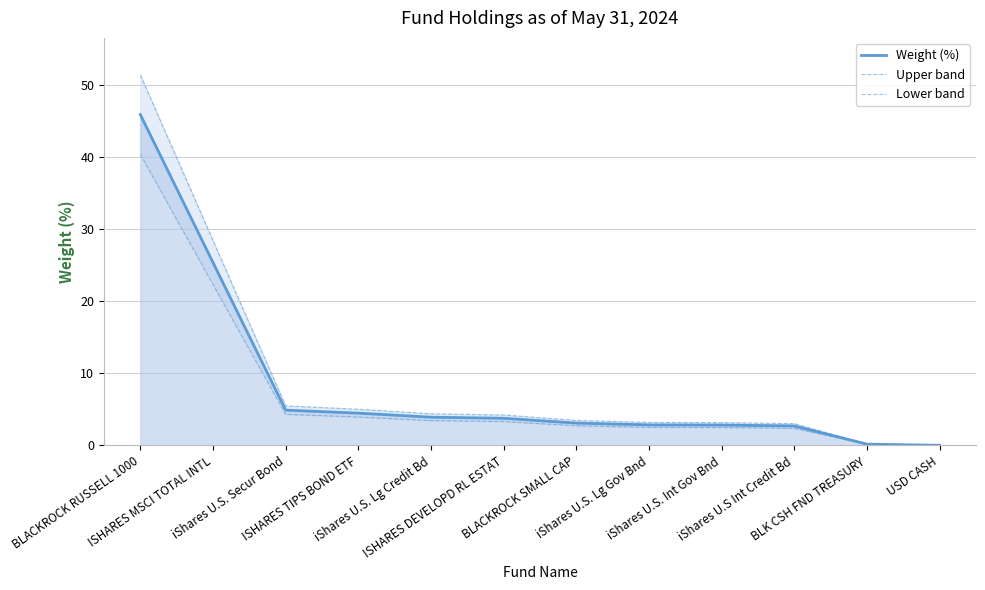

Count the number of categories in the chart.

12